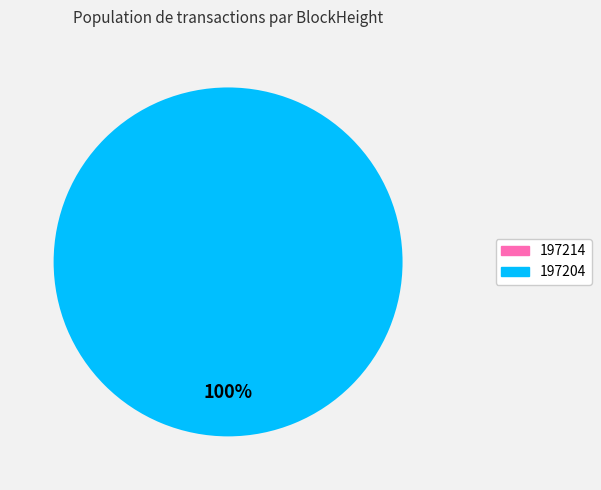

Is it true that 197214 is 1% of the pie?

False